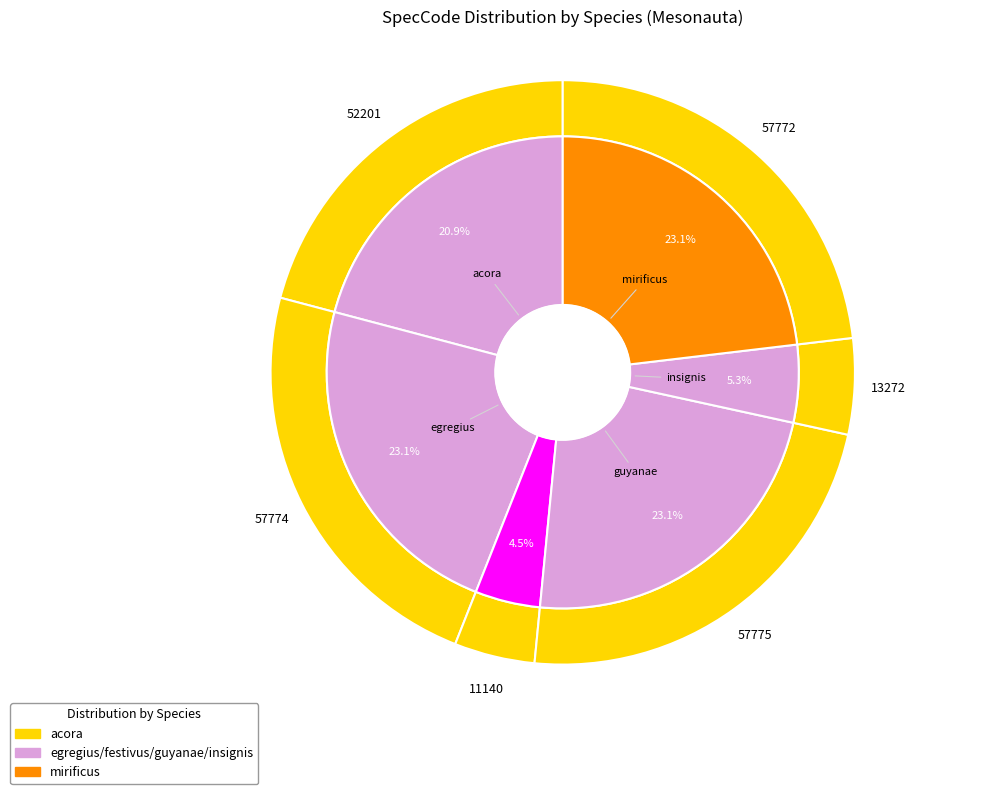

What is the change in value from egregius to insignis?

-44502